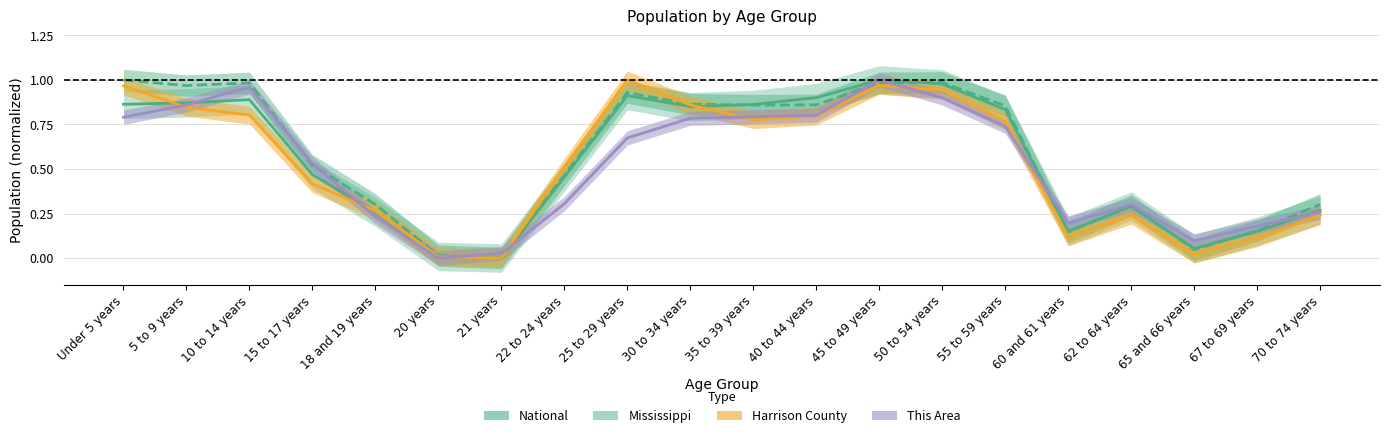

What are all the series names shown in the legend?

National, Mississippi, Harrison County, This Area